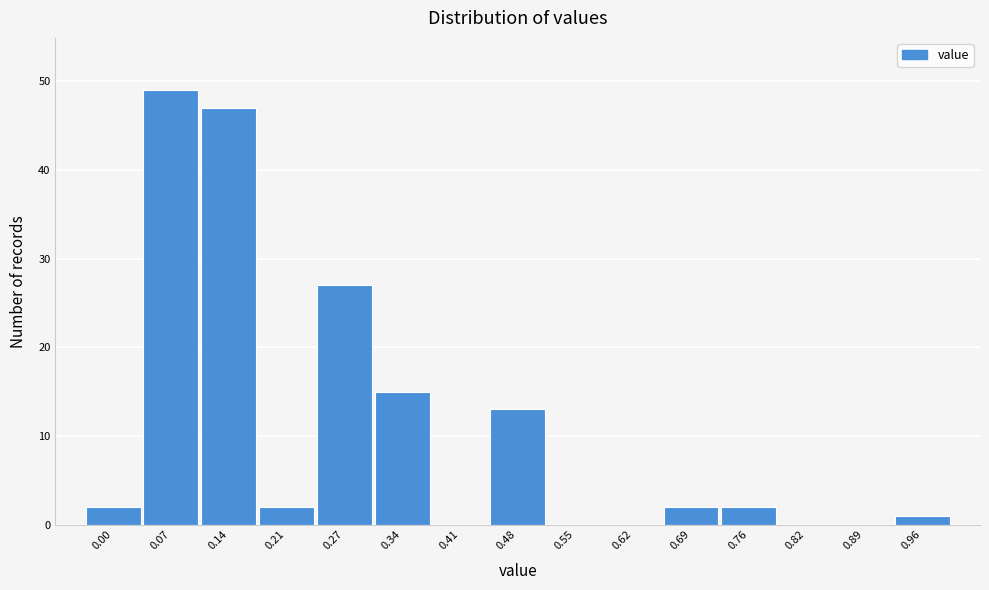

Reading right to left, list all the values displayed in this chart.

0.96=1	0.89=0	0.82=0	0.76=2	0.69=2	0.62=0	0.55=0	0.48=13	0.41=0	0.34=15	0.27=27	0.21=2	0.14=47	0.07=49	0.00=2